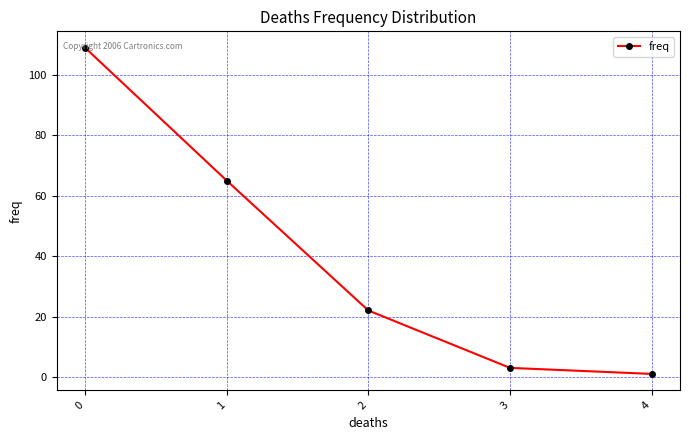

List the labels in order of value, largest first.

0, 1, 2, 3, 4